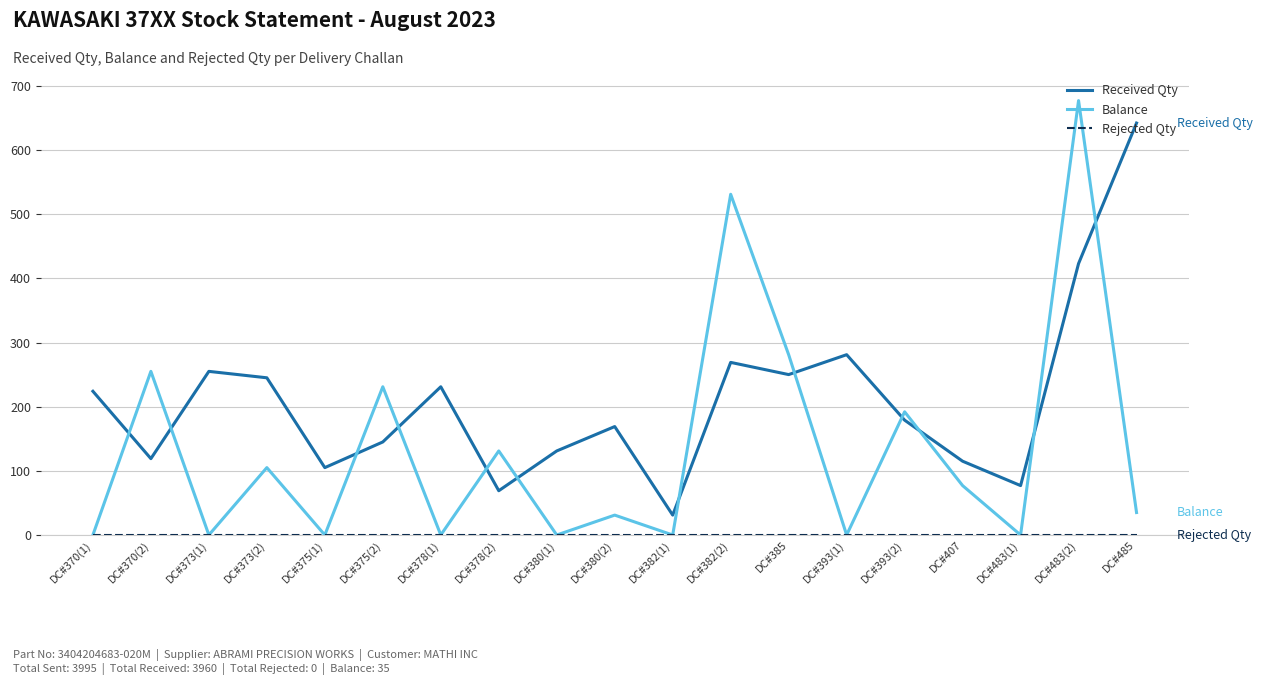

The value of Balance at DC#407 is 77. True or false?

True